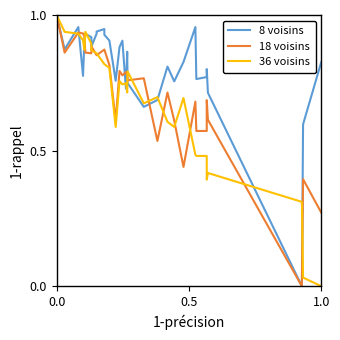

What is the average value of the 36 voisins series?

0.7